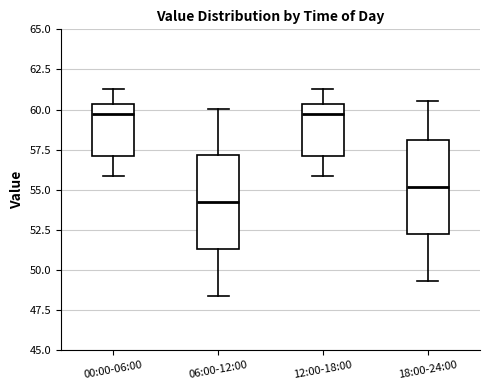

Reading left to right, transcribe this box plot: for each box, give where its median line is, the range the box spans, and where its two whiskers end, as read against the y-axis. The values are not printed on the chart, so give them approximately, as read against the axis.

00:00-06:00: median 59.5, box 57.0 to 60.5, whiskers 56.0 to 61.5
06:00-12:00: median 54.5, box 51.5 to 57.0, whiskers 48.5 to 60.0
12:00-18:00: median 59.5, box 57.0 to 60.5, whiskers 56.0 to 61.5
18:00-24:00: median 55.0, box 52.0 to 58.0, whiskers 49.5 to 60.5